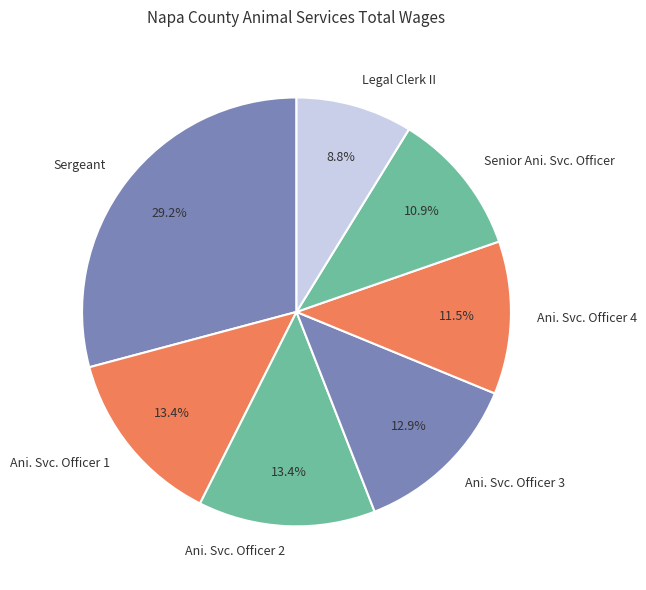

Combined, do Sergeant and Ani. Svc. Officer 4 account for over 50%?

No